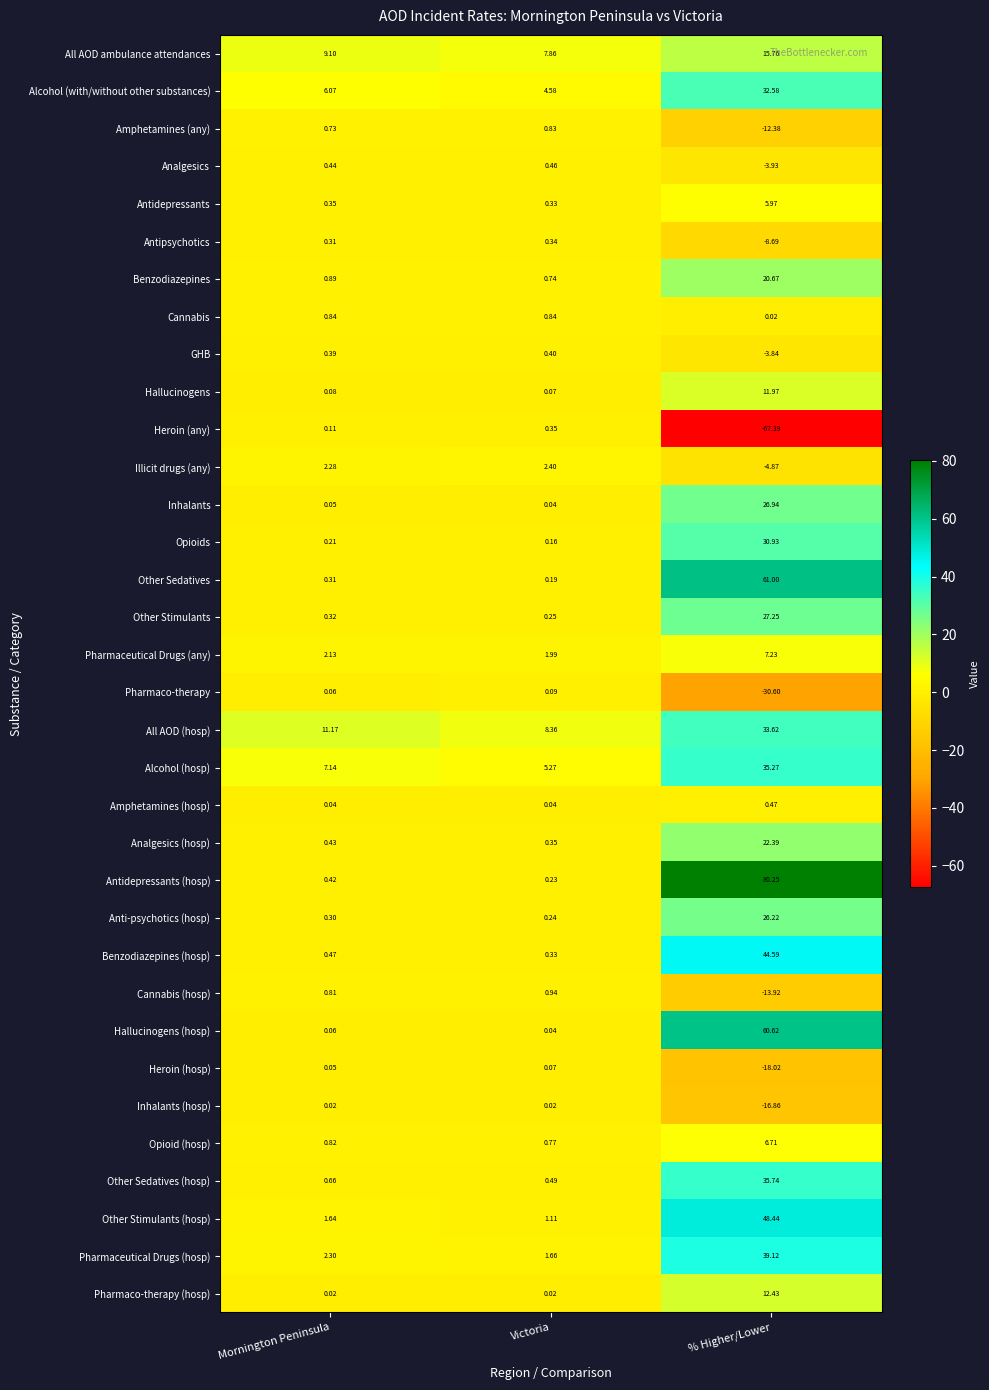

Which series has the widest spread of values?

Antidepressants (hosp)